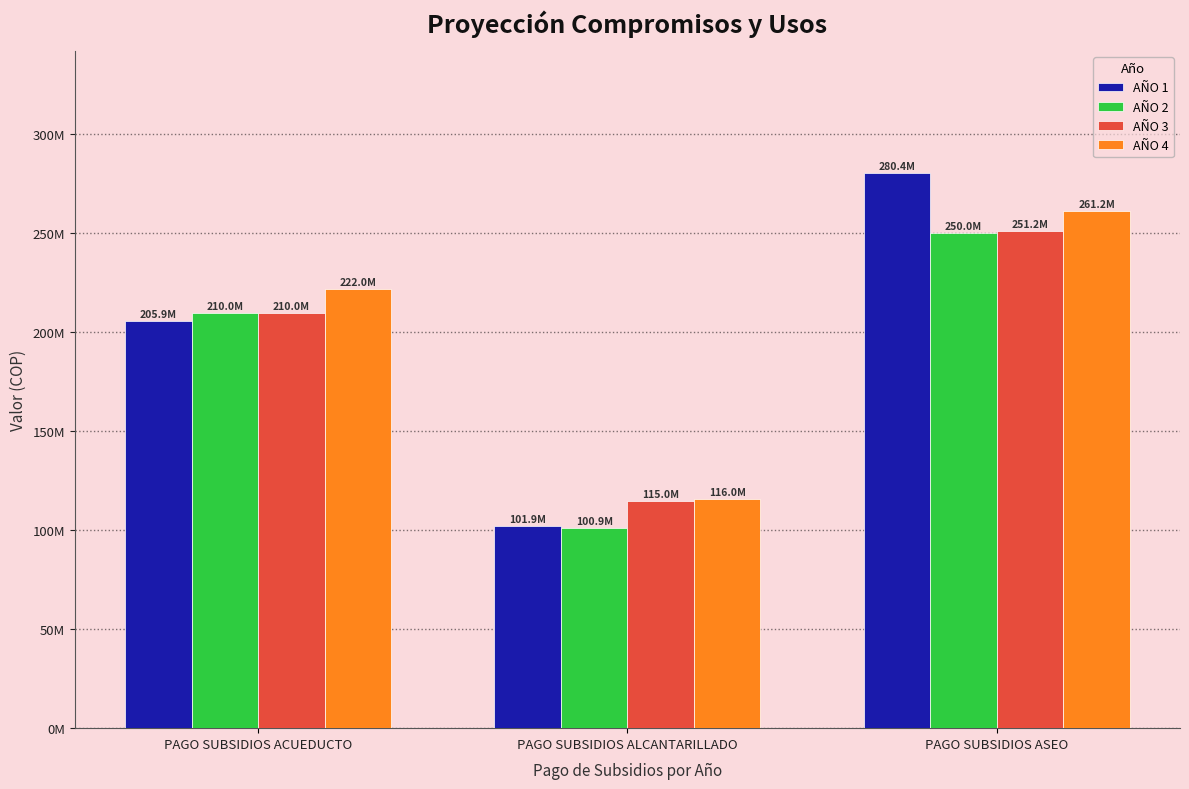

What is the difference between the AÑO 2 values at PAGO SUBSIDIOS ACUEDUCTO and PAGO SUBSIDIOS ASEO?

40000000